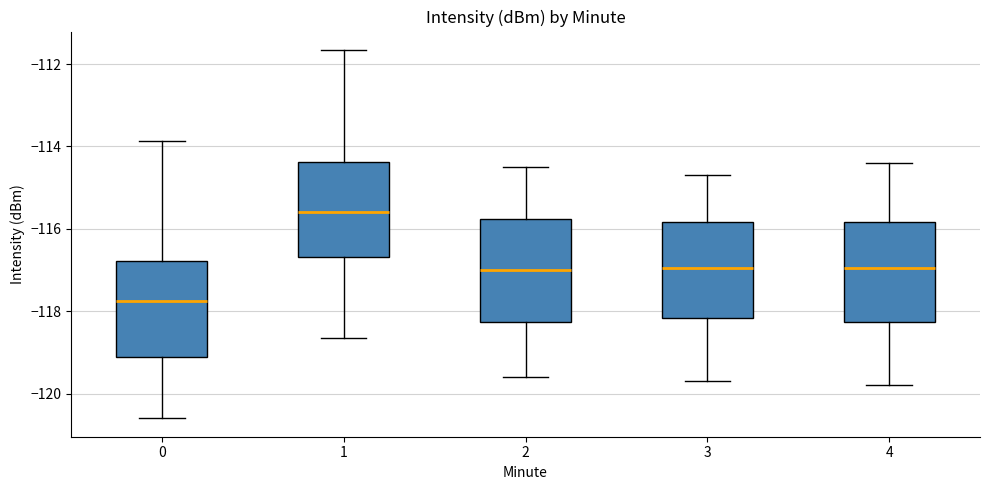

Where does the lower whisker of the box at x = 0 end on the y-axis? The values are not printed on the chart, so give them approximately, as read against the axis.

-120.6